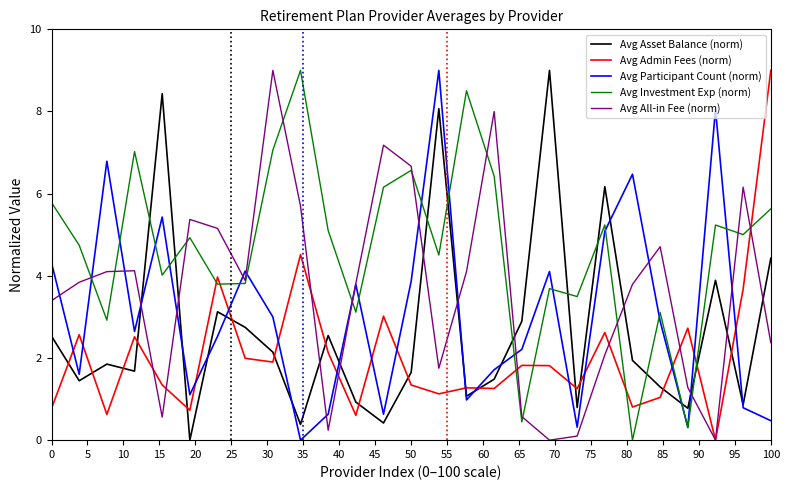

Which series has the largest total across all categories?

Avg Investment Exp (norm)